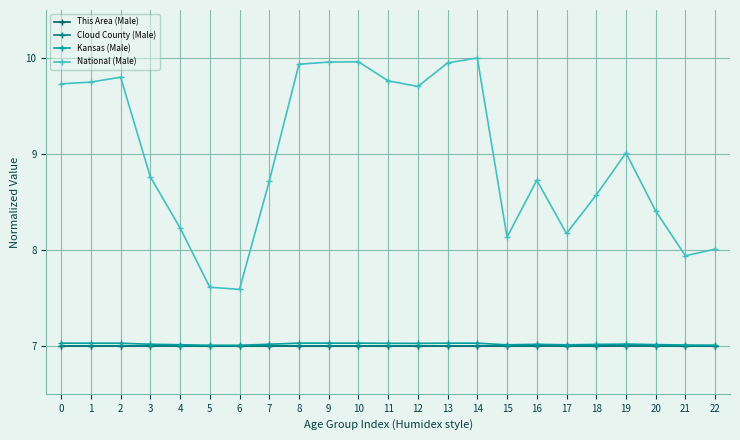

True or false: Cloud County (Male) has more than 1 interior local peaks.

True